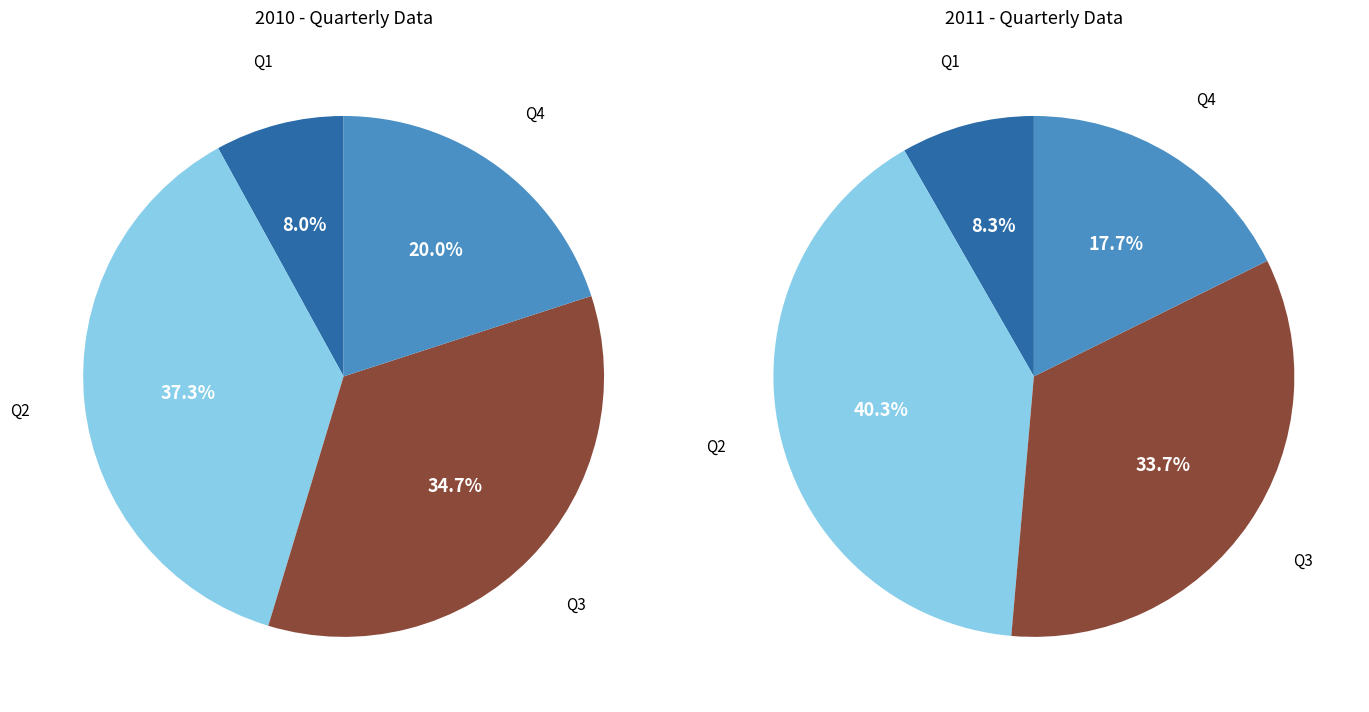

Count the number of slices in the pie.

4